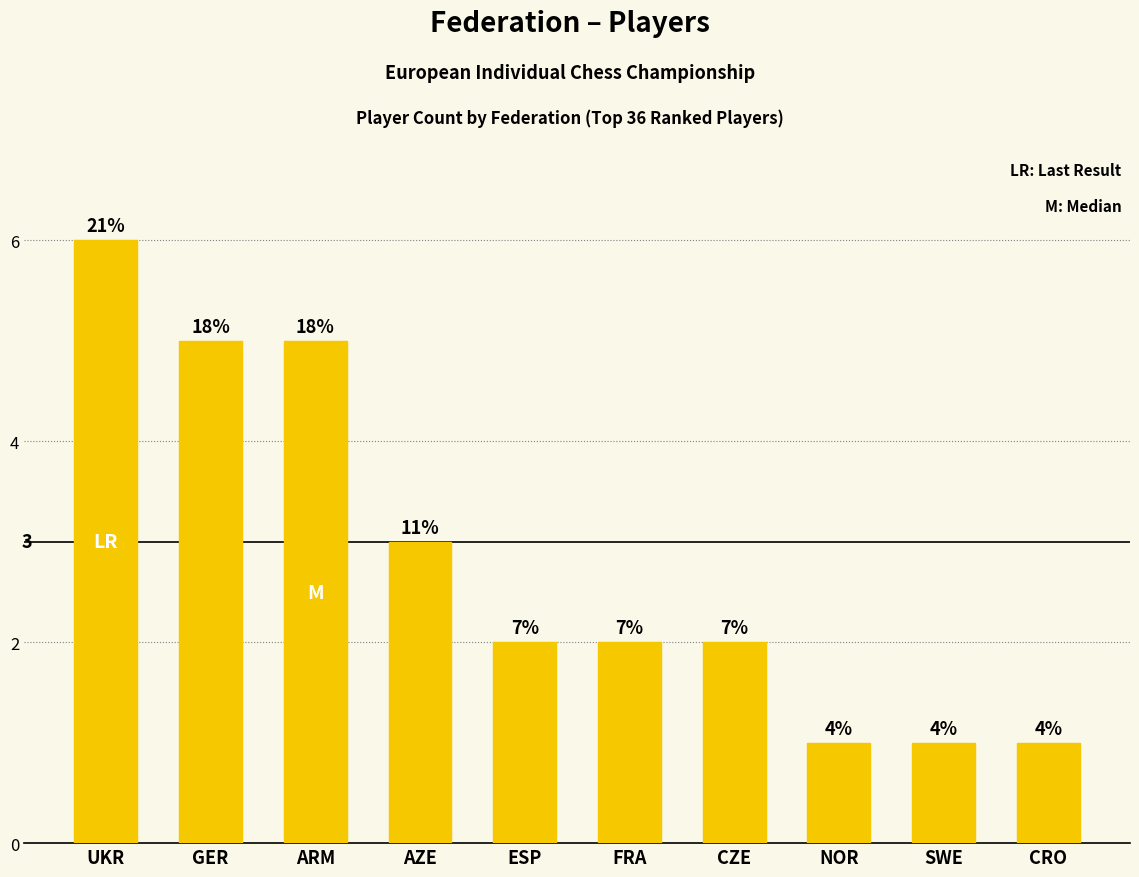

What is the greatest value displayed?

6